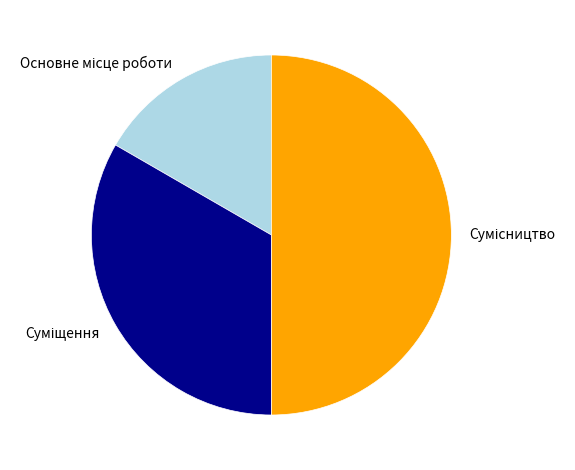

Count the number of slices in the pie.

3